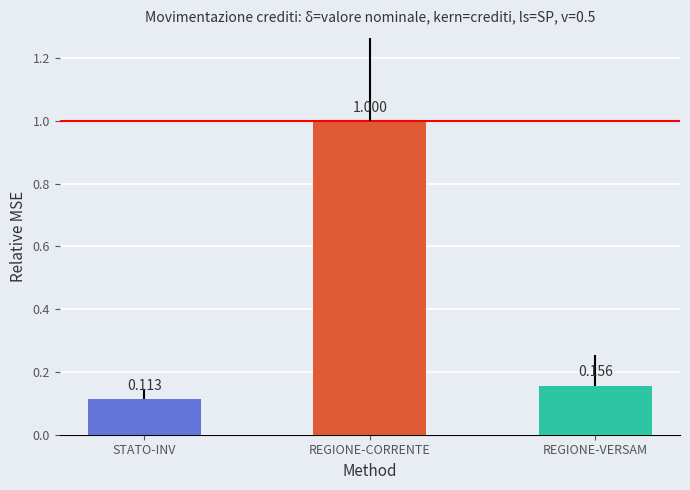

What is the label of the 3rd bar from the left?

REGIONE-VERSAM